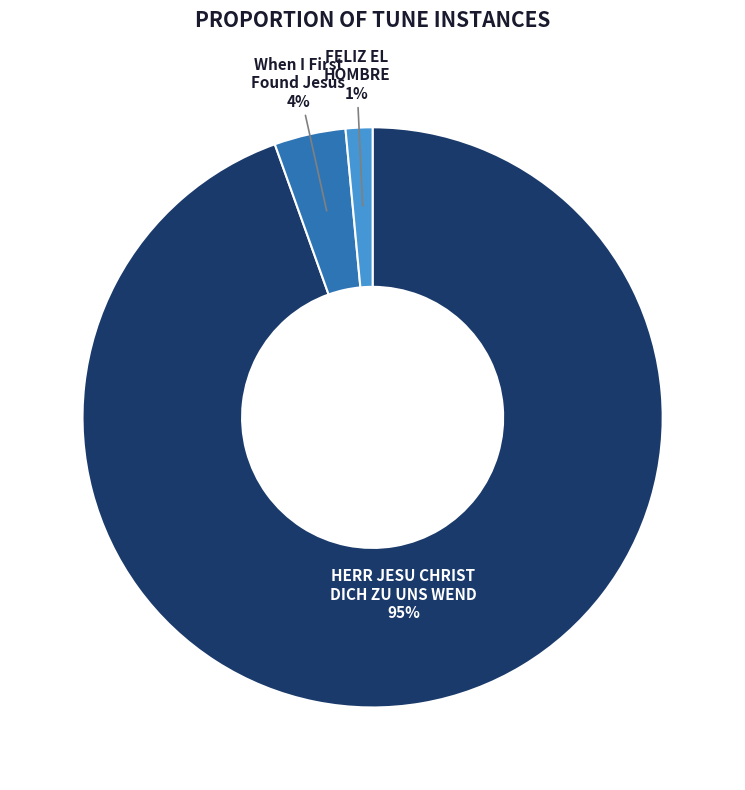

Is FELIZ EL HOMBRE the majority of the pie?

No